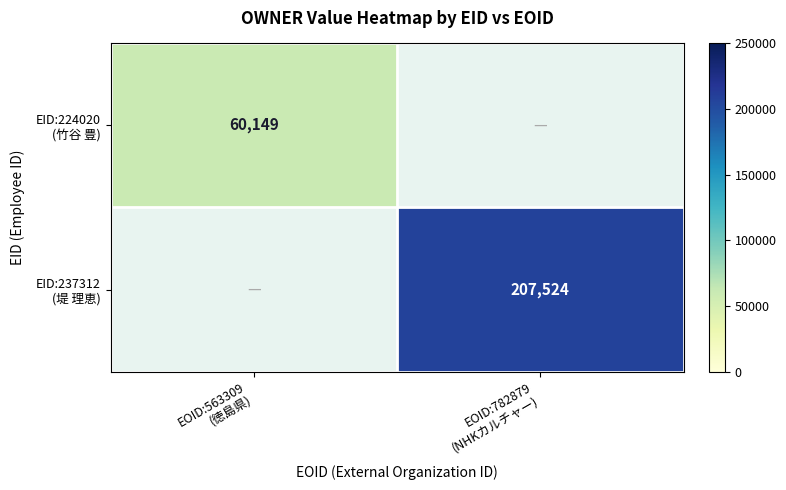

Rank the series at EOID:563309 (徳島県) from lowest to highest value.

EID:224020 (竹谷 豊), EID:237312 (堤 理恵)